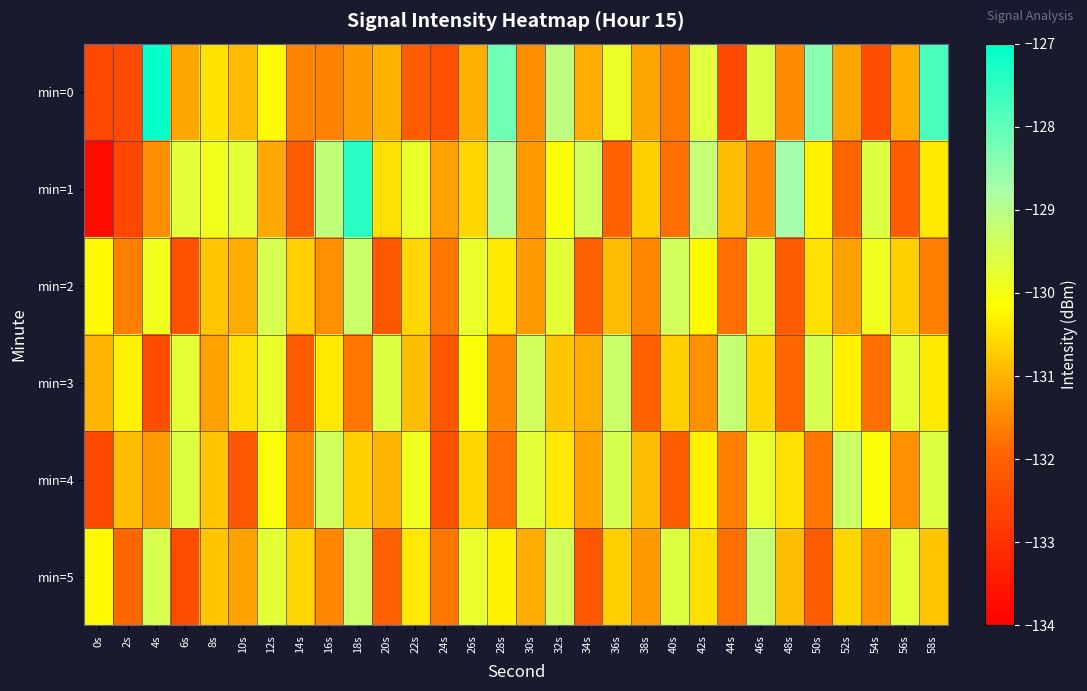

Reading left to right, extract all data points from this chart.

min=0: 0s=-132.5	2s=-132.5	4s=-127.1	6s=-131.1	8s=-130.5	10s=-130.9	12s=-130.2	14s=-131.6	16s=-131.6	18s=-131.3	20s=-131.0	22s=-132.1	24s=-132.4	26s=-131.1	28s=-128.2	30s=-131.4	32s=-129.1	34s=-131.1	36s=-129.8	38s=-131.2	40s=-131.7	42s=-129.6	44s=-132.5	46s=-129.6	48s=-131.5	50s=-128.4	52s=-131.2	54s=-132.4	56s=-131.1	58s=-127.8
min=1: 0s=-133.8	2s=-132.5	4s=-131.4	6s=-129.7	8s=-129.9	10s=-129.7	12s=-131.1	14s=-132.1	16s=-129.1	18s=-127.4	20s=-130.5	22s=-129.8	24s=-131.2	26s=-130.6	28s=-128.9	30s=-131.3	32s=-130.1	34s=-129.4	36s=-132.0	38s=-130.7	40s=-131.8	42s=-129.2	44s=-130.9	46s=-131.5	48s=-128.7	50s=-130.3	52s=-131.9	54s=-129.6	56s=-132.1	58s=-130.4
min=2: 0s=-130.2	2s=-131.6	4s=-129.9	6s=-132.3	8s=-130.8	10s=-131.1	12s=-129.5	14s=-130.7	16s=-131.4	18s=-129.3	20s=-132.2	22s=-130.6	24s=-131.7	26s=-129.8	28s=-130.4	30s=-131.3	32s=-129.7	34s=-132.0	36s=-130.9	38s=-131.5	40s=-129.4	42s=-130.2	44s=-131.8	46s=-129.6	48s=-132.1	50s=-130.5	52s=-131.2	54s=-129.9	56s=-130.7	58s=-131.6
min=3: 0s=-131.0	2s=-130.3	4s=-132.4	6s=-129.7	8s=-131.2	10s=-130.5	12s=-129.8	14s=-132.1	16s=-130.4	18s=-131.7	20s=-129.6	22s=-130.9	24s=-132.2	26s=-130.1	28s=-131.5	30s=-129.4	32s=-130.8	34s=-131.1	36s=-129.3	38s=-132.0	40s=-130.7	42s=-131.4	44s=-129.2	46s=-130.6	48s=-131.9	50s=-129.5	52s=-130.3	54s=-131.8	56s=-129.7	58s=-130.4
min=4: 0s=-132.5	2s=-130.9	4s=-131.3	6s=-129.6	8s=-130.8	10s=-132.2	12s=-130.1	14s=-131.5	16s=-129.4	18s=-130.7	20s=-131.0	22s=-129.9	24s=-132.3	26s=-130.6	28s=-131.8	30s=-129.7	32s=-130.4	34s=-131.2	36s=-129.5	38s=-130.9	40s=-132.1	42s=-130.3	44s=-131.6	46s=-129.8	48s=-130.5	50s=-131.7	52s=-129.3	54s=-130.1	56s=-131.4	58s=-129.6
min=5: 0s=-130.2	2s=-131.9	4s=-129.5	6s=-132.4	8s=-130.8	10s=-131.2	12s=-129.7	14s=-130.6	16s=-131.5	18s=-129.3	20s=-132.0	22s=-130.4	24s=-131.7	26s=-129.8	28s=-130.3	30s=-131.1	32s=-129.4	34s=-132.2	36s=-130.7	38s=-131.3	40s=-129.6	42s=-130.5	44s=-131.8	46s=-129.2	48s=-130.9	50s=-132.1	52s=-130.6	54s=-131.4	56s=-129.7	58s=-130.8